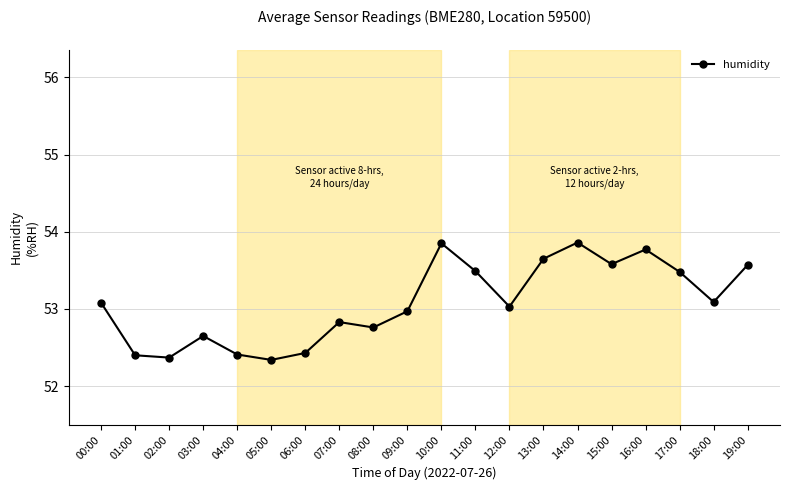

What is the difference between the values at 14:00 and 16:00?

0.1